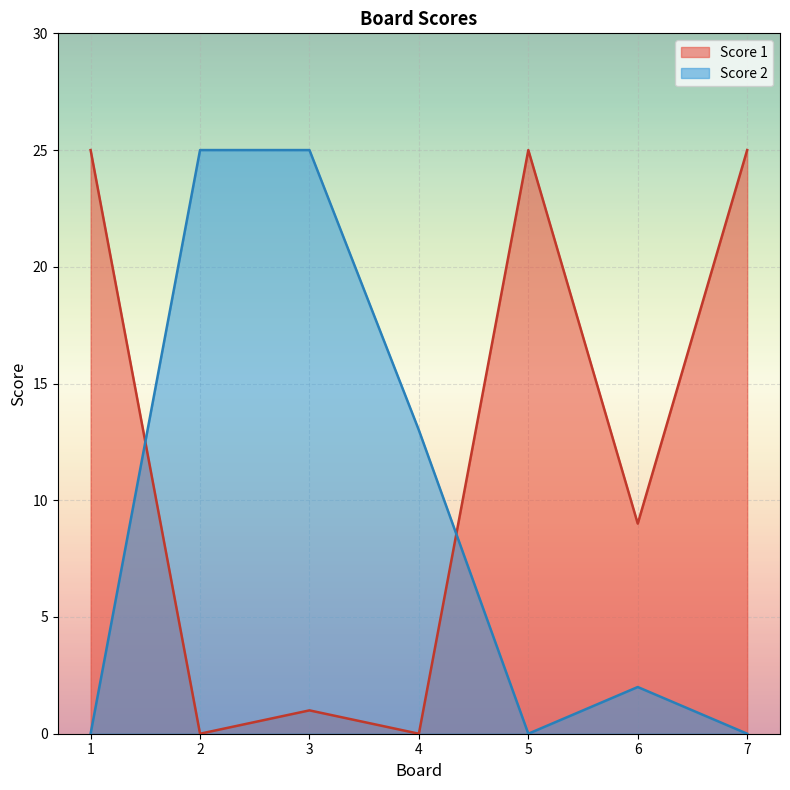

Which category has the lowest value in the Score 1 series?

2